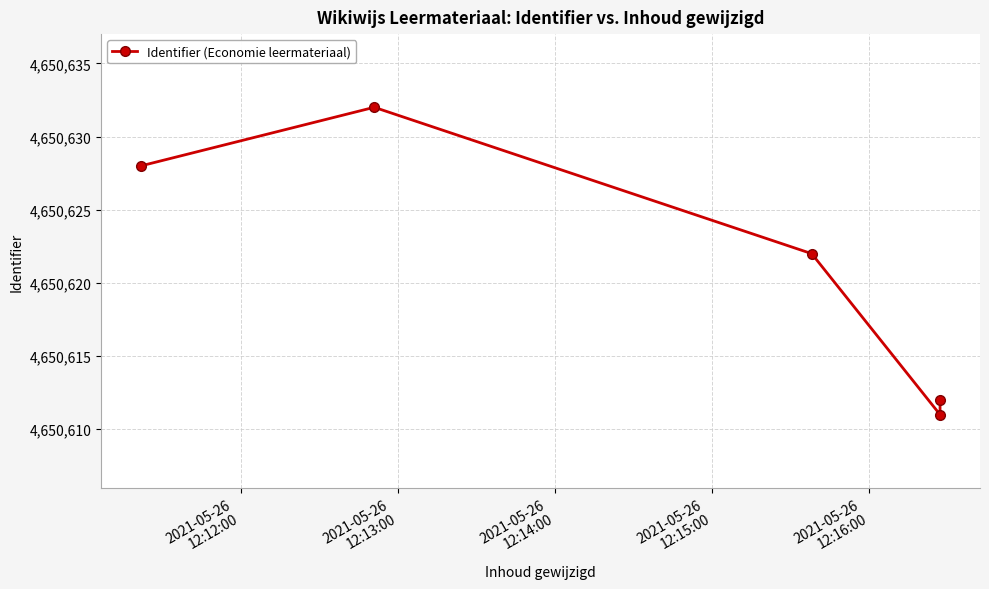

Is this an area chart (filled region under the line)?

No